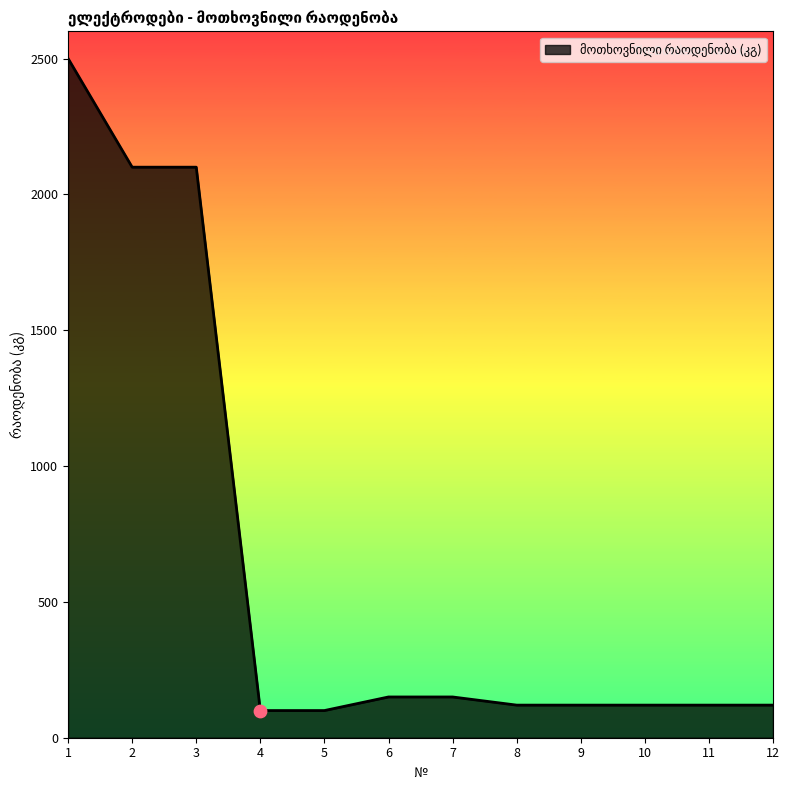

What is the change in value from 7 to 10?

-30